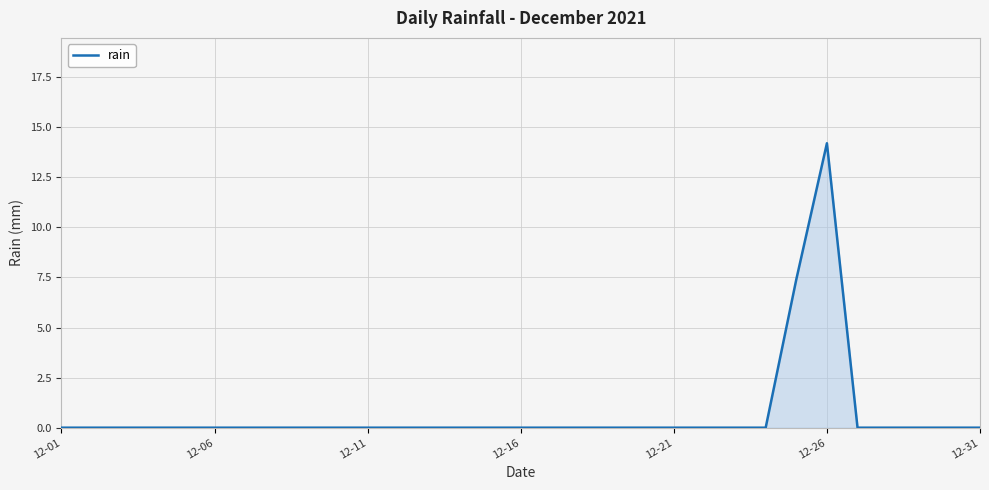

What is the maximum value shown in the chart?

14.2